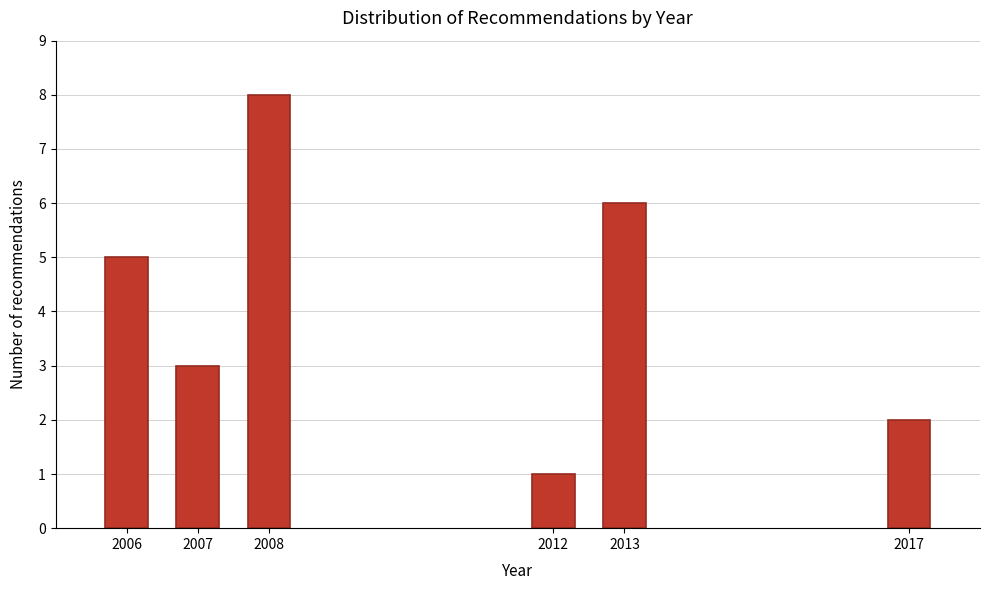

Reading right to left, list all the values displayed in this chart.

2	6	1	8	3	5